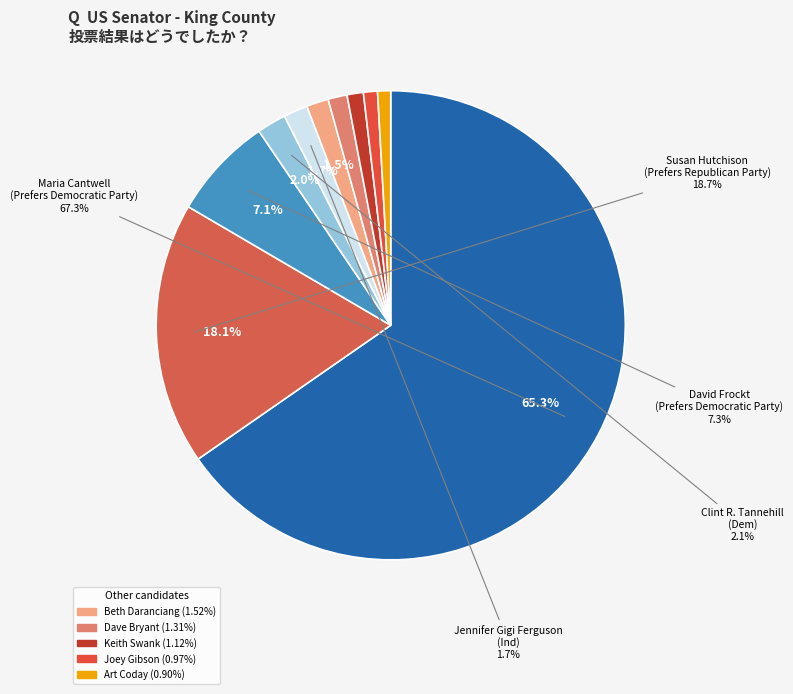

True or false: Art Coday
(Republican) accounts for 1% of the total.

True